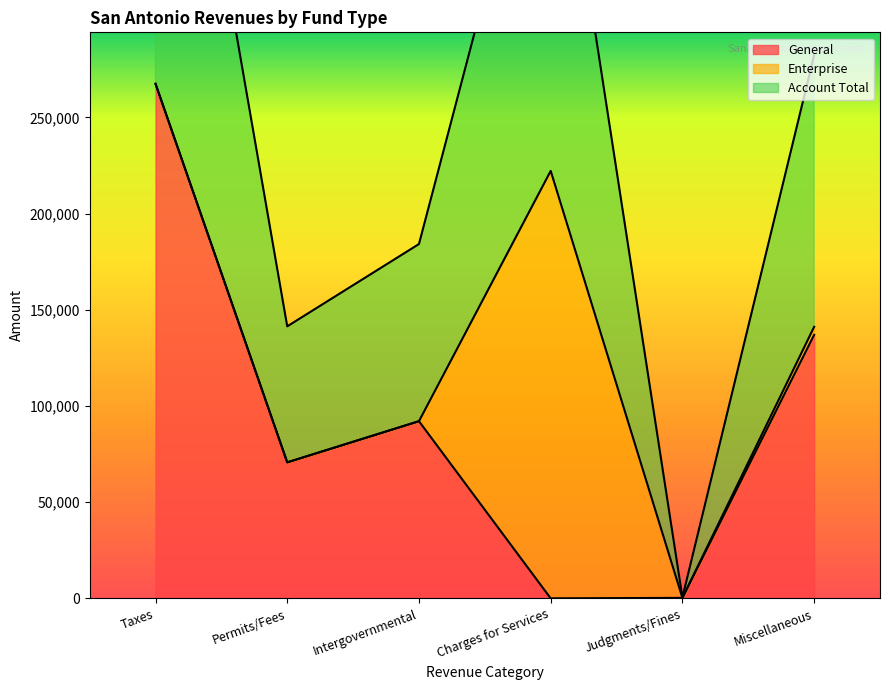

List the labels in order of General value, smallest first.

Charges for Services, Judgments/Fines, Permits/Fees, Intergovernmental, Miscellaneous, Taxes